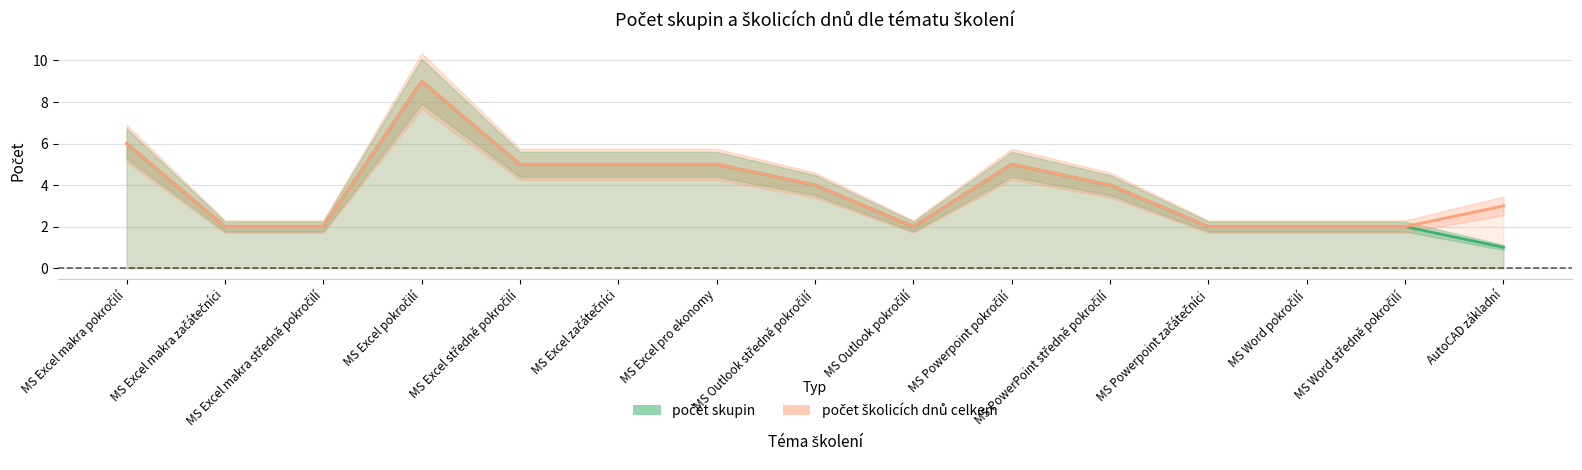

What is the label of the 14th point from the right?

MS Excel makra začátečníci